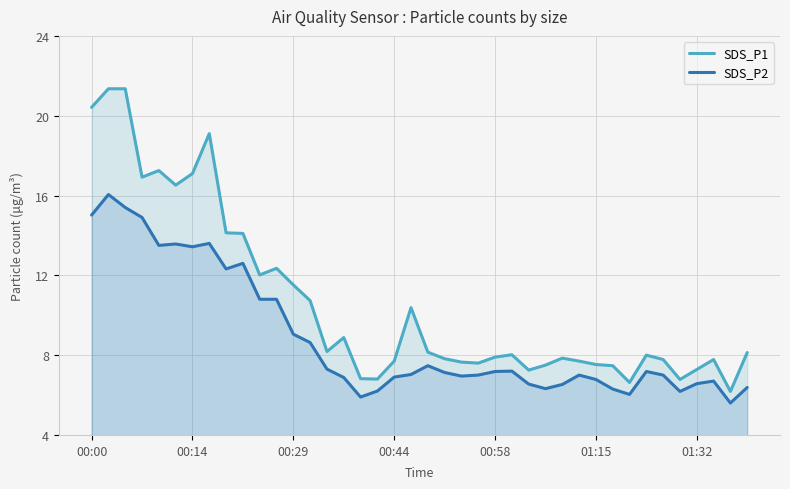

The value of SDS_P2 at 32 is 3.2. True or false?

False